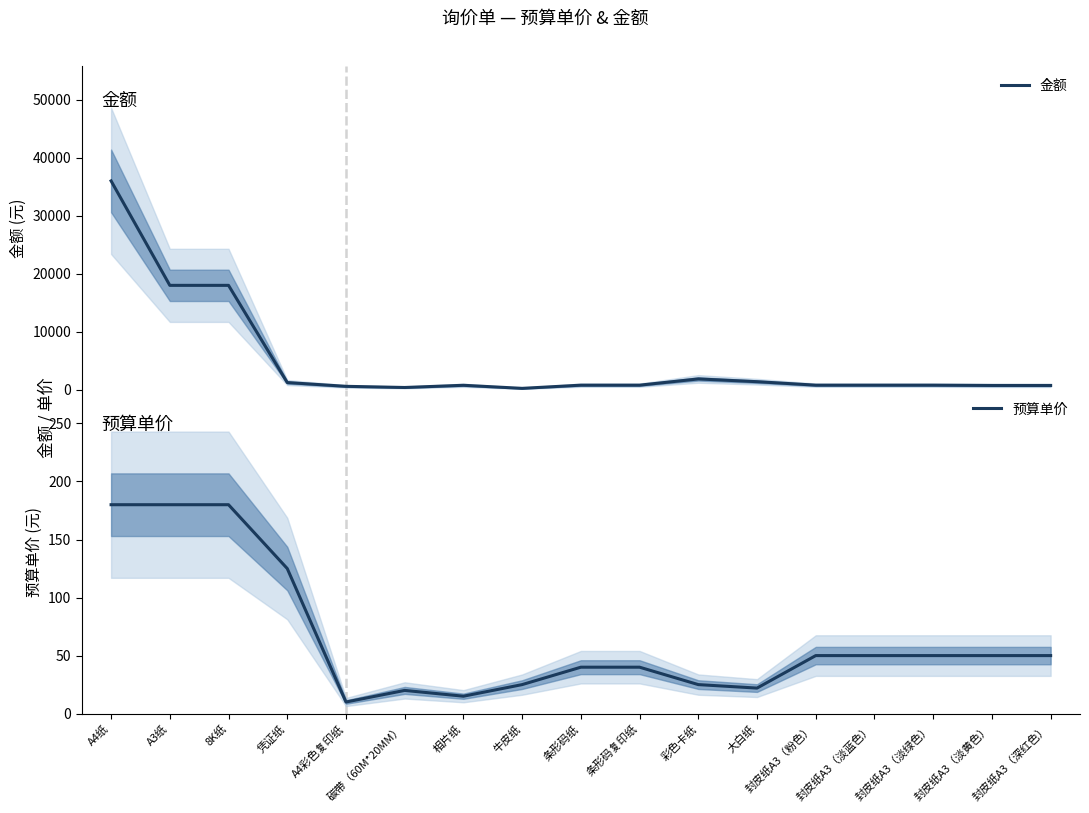

Which series has the widest spread of values?

金额